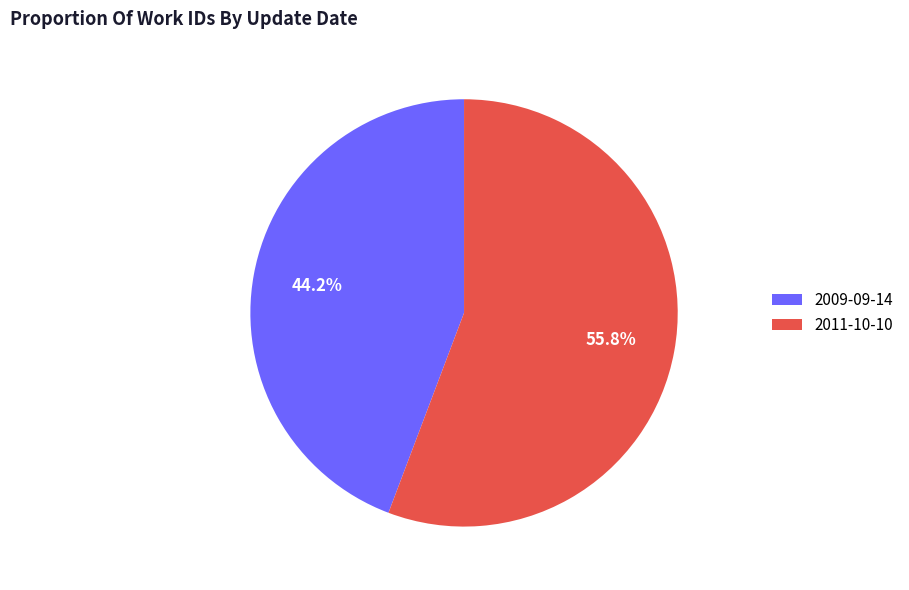

Do 2009-09-14 and 2011-10-10 together represent more than half of the pie?

Yes